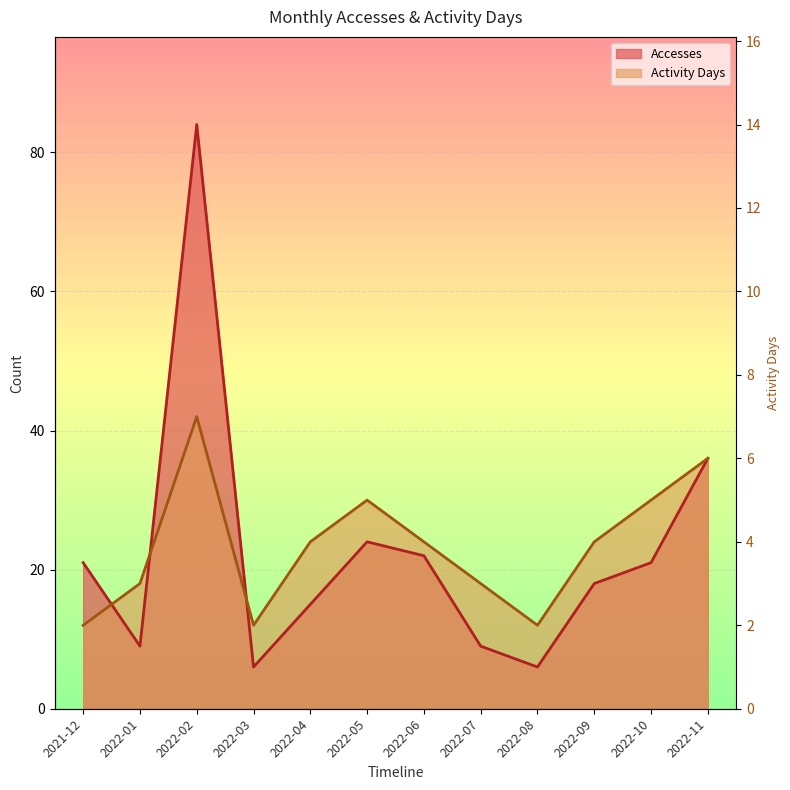

Between which two adjacent categories do Activity Days and Accesses first intersect?

2021-12 and 2022-01